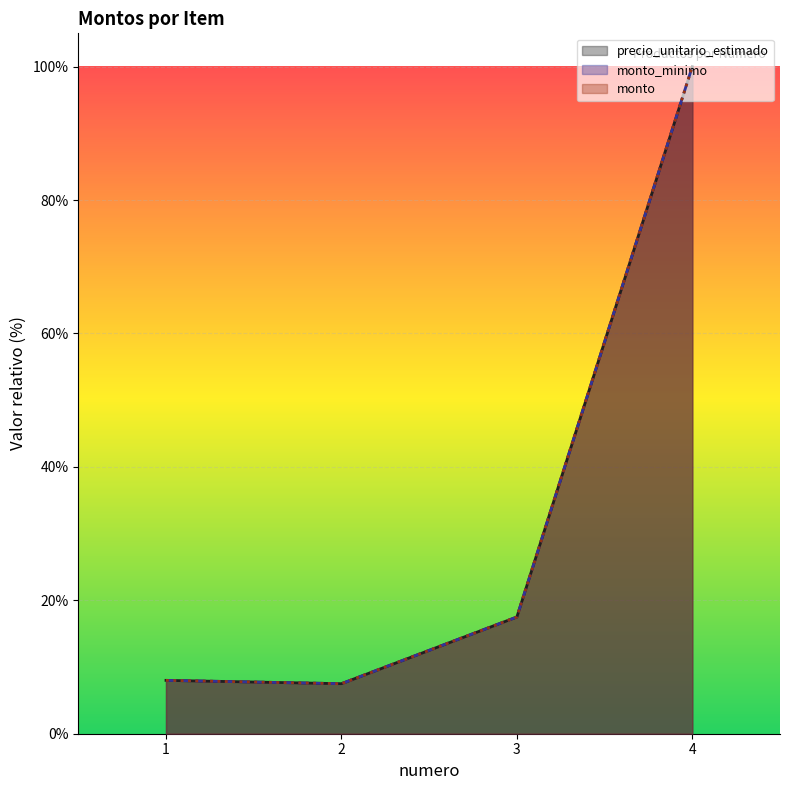

What is the value of the precio_unitario_estimado point at the 4th from the left?

1.0